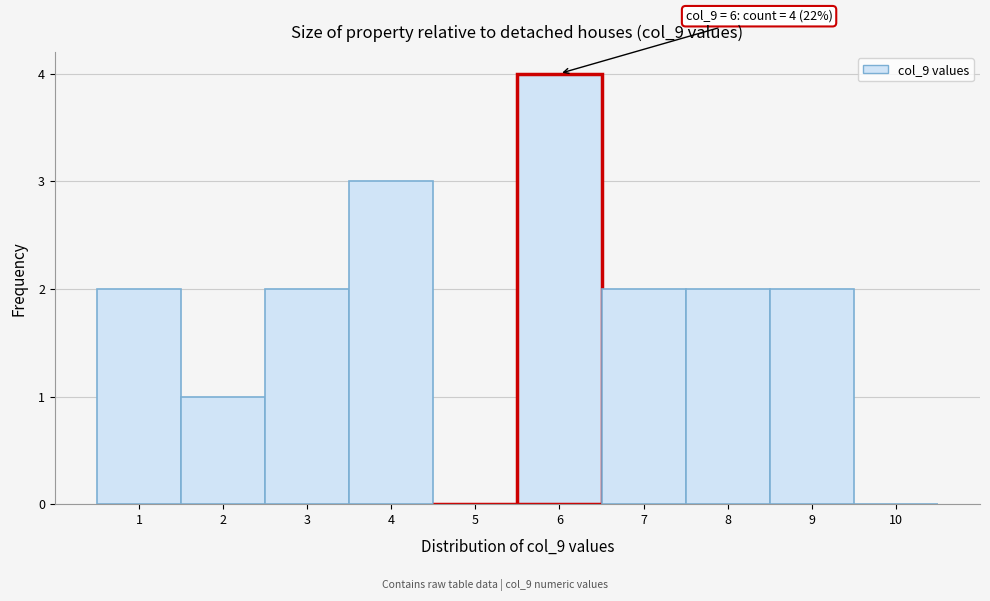

Over which range of the x-axis is the bar tallest?

5.5 to 6.5